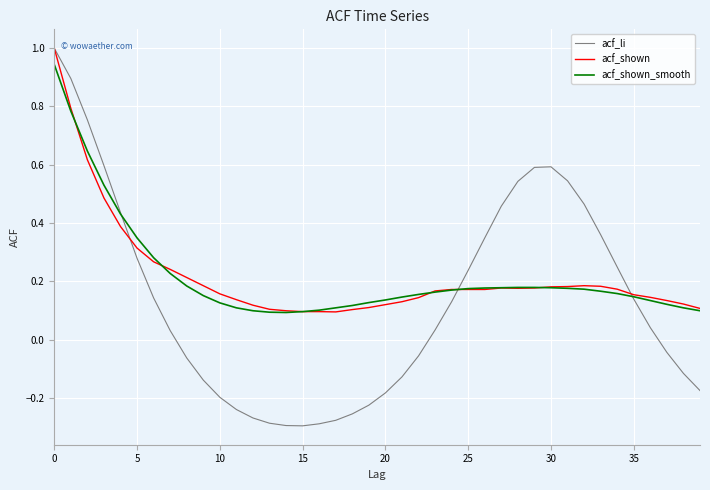

Which series has the largest range (max minus min)?

acf_li